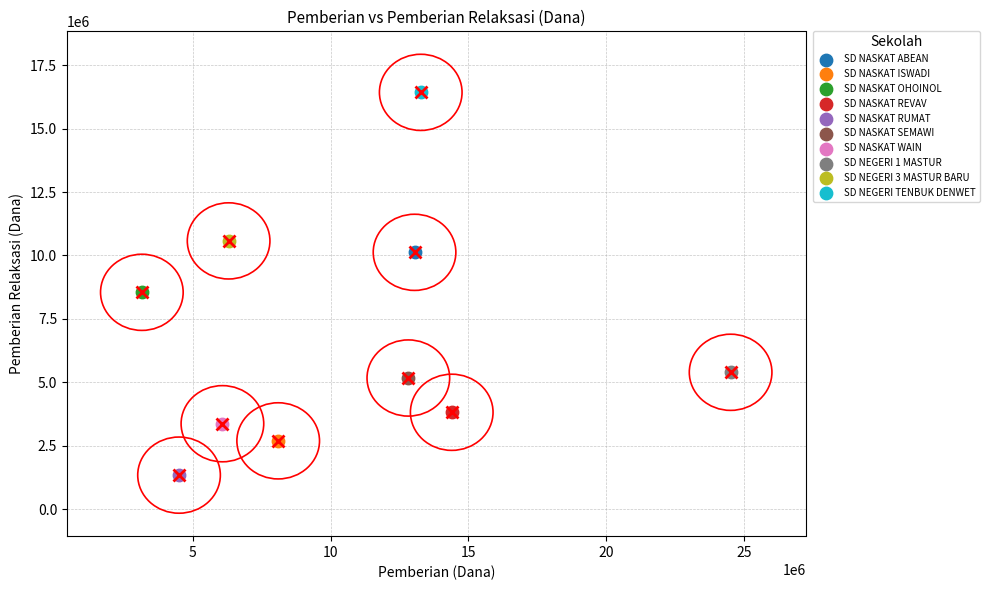

What are all the series names shown in the legend?

SD NASKAT ABEAN, SD NASKAT ISWADI, SD NASKAT OHOINOL, SD NASKAT REVAV, SD NASKAT RUMAT, SD NASKAT SEMAWI, SD NASKAT WAIN, SD NEGERI 1 MASTUR, SD NEGERI 3 MASTUR BARU, SD NEGERI TENBUK DENWET